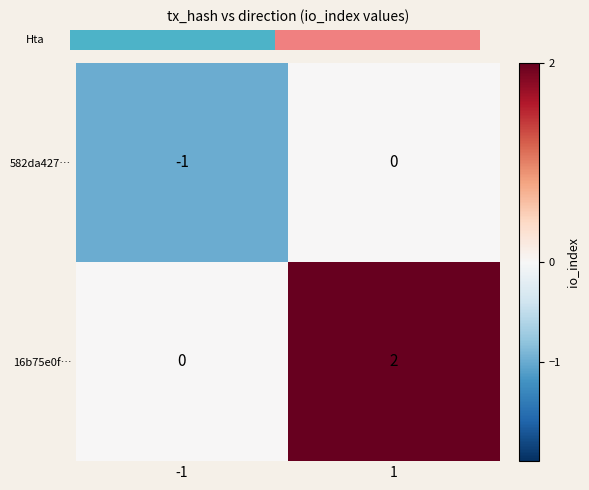

Is the value of 16b75e0f… at 1 greater than the value of 582da427… at 1?

Yes